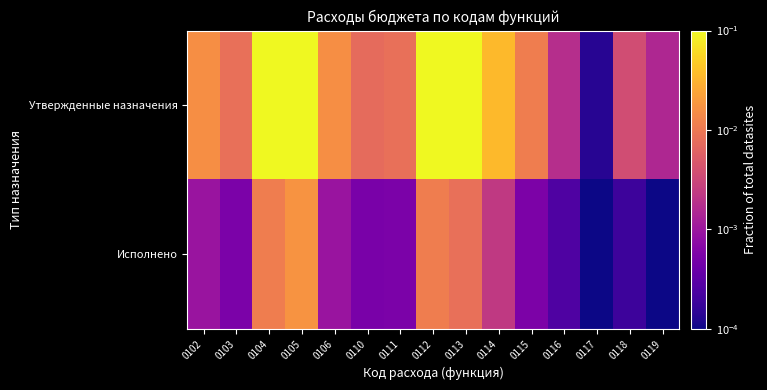

Between 0103 and 0105, which series saw the biggest shift?

Утвержденные назначения